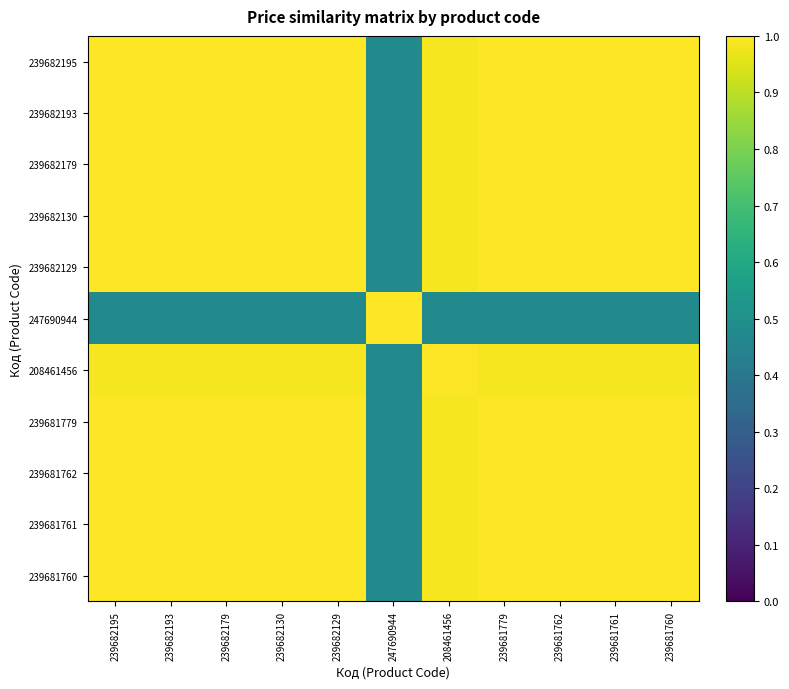

How many data points does each series have?

11